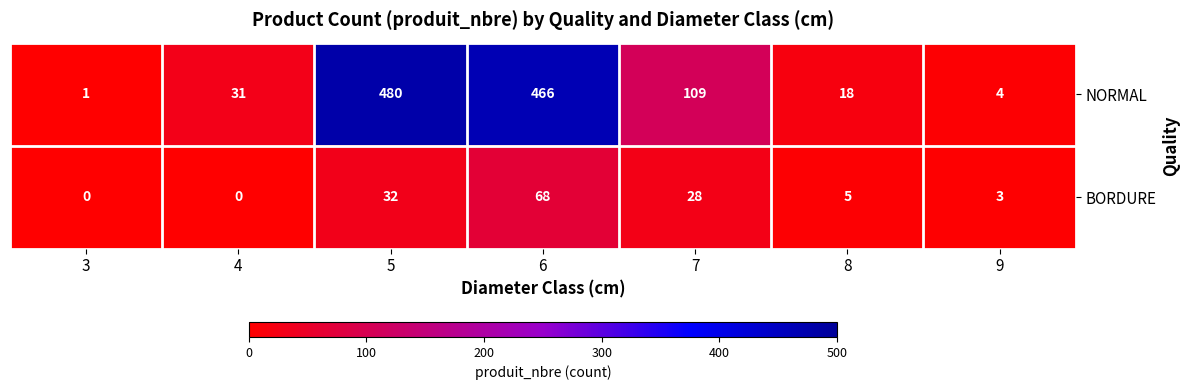

At how many categories does at least one series exceed 469?

1